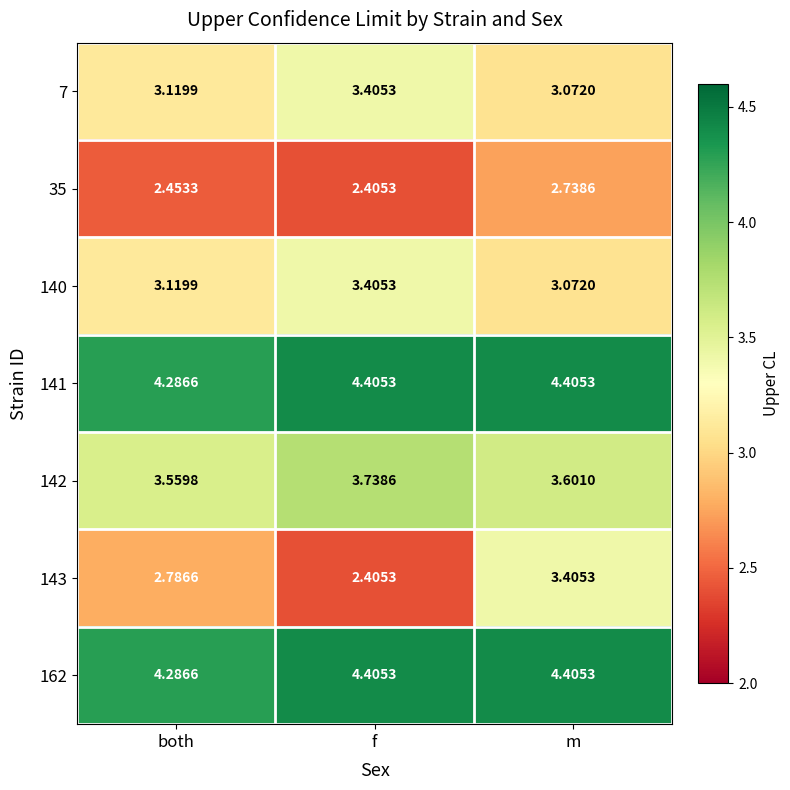

Which category has the lowest value across all series?

f